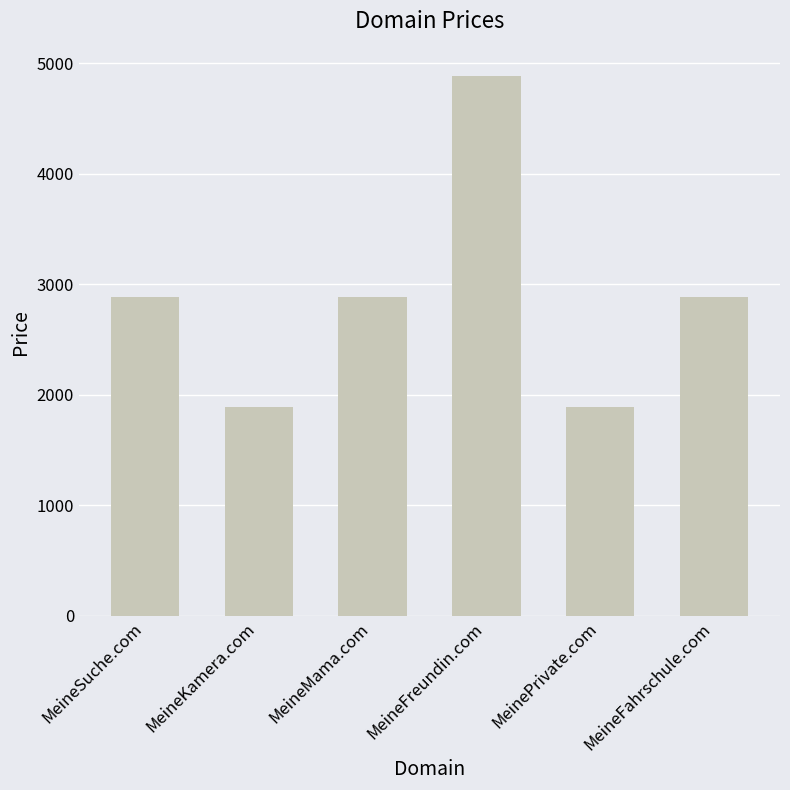

What is the label of the 6th bar from the left?

MeineFahrschule.com